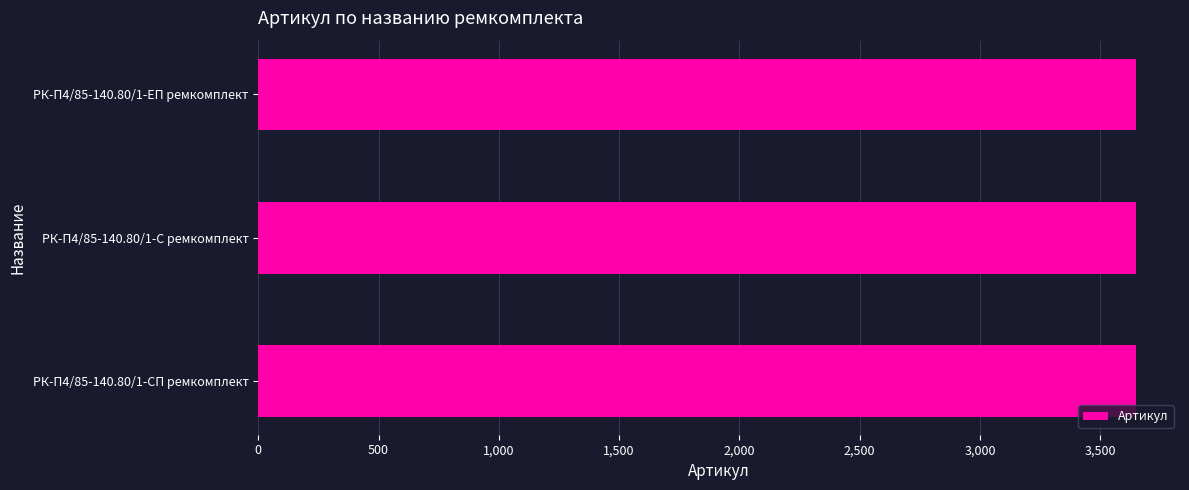

The value at РК-П4/85-140.80/1-СП ремкомплект is 5731. True or false?

False